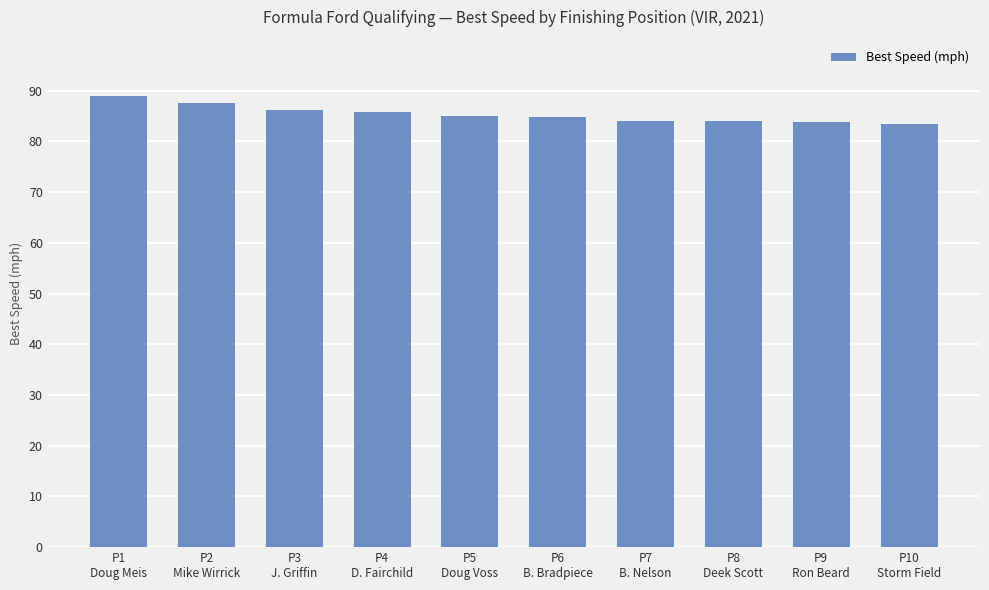

Are the bars horizontal?

No